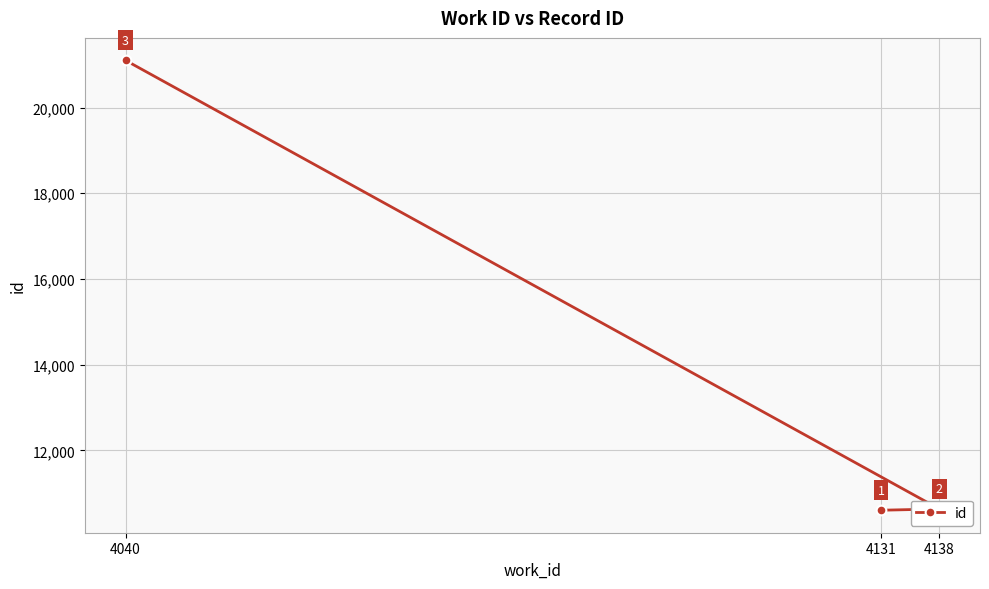

What is the ratio of the value at 4040 to the value at 4138?

2.0